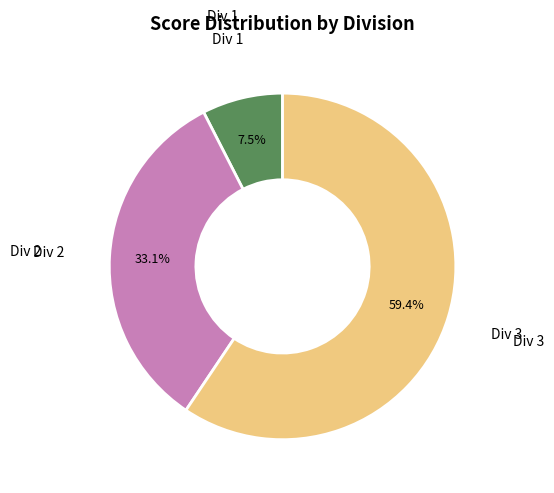

Count the number of slices in the pie.

3